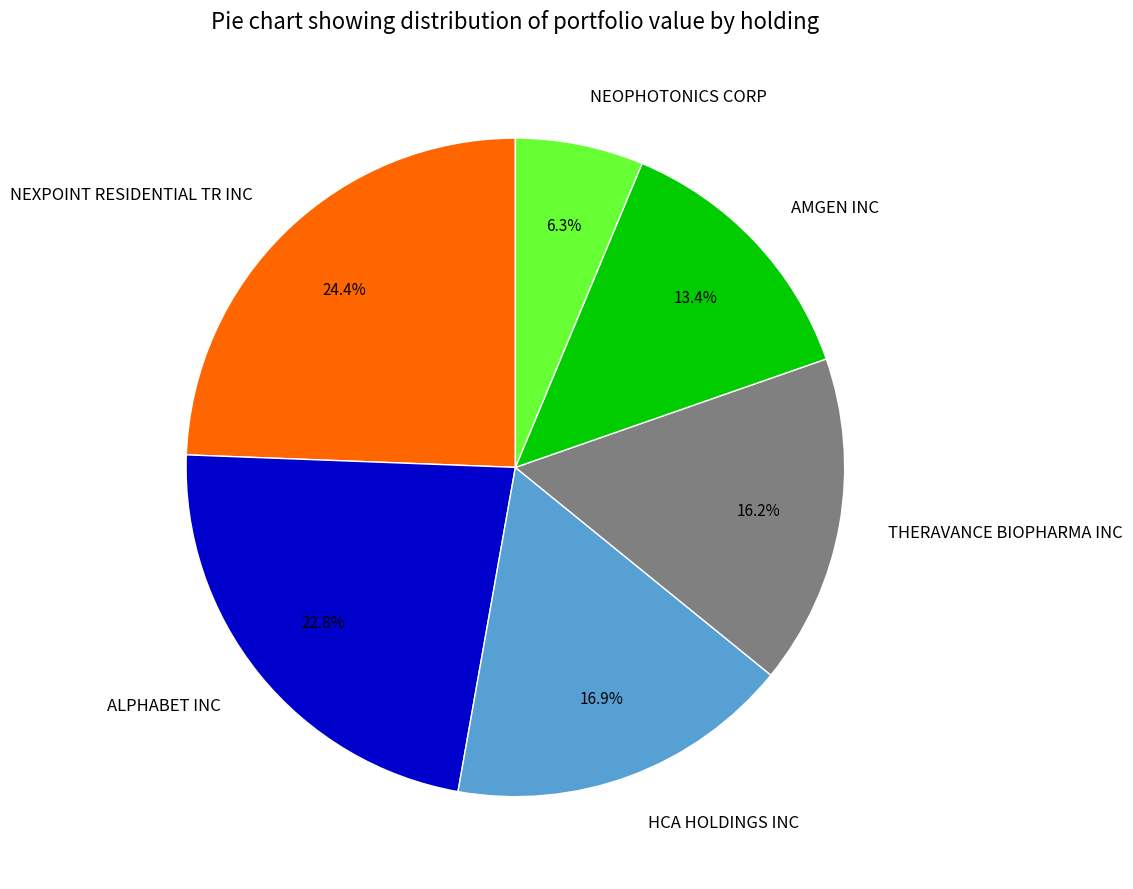

Does any single category account for the majority?

No